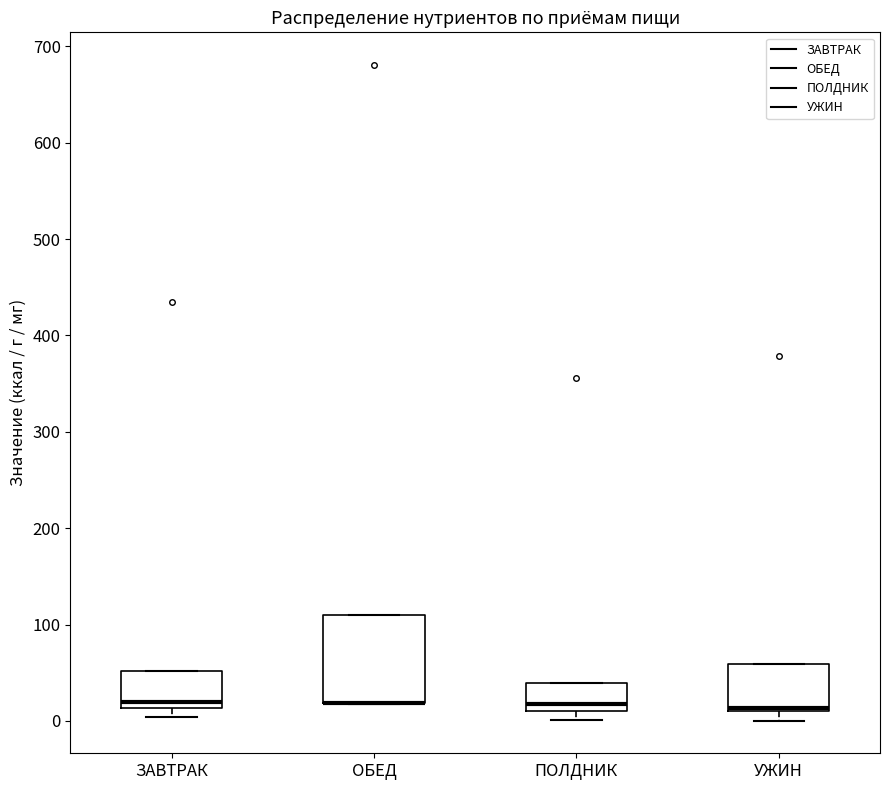

Where is the upper edge of the box for УЖИН on the y-axis? The values are not printed on the chart, so give them approximately, as read against the axis.

60